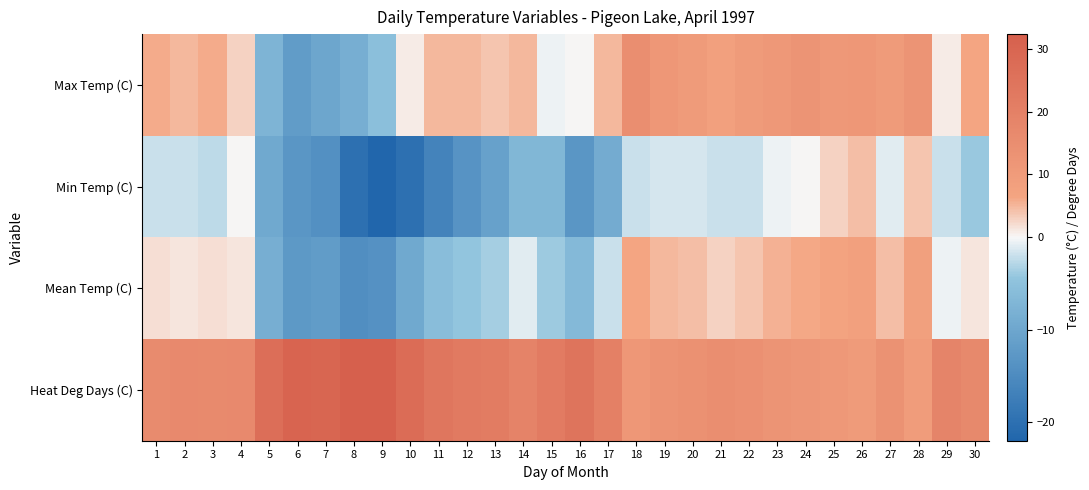

Reading left to right, transcribe all the data shown in this chart.

Max Temp (C): 1=6.0	2=5.0	3=6.0	4=3.0	5=-7.5	6=-12.0	7=-10.0	8=-8.5	9=-5.5	10=1.0	11=5.0	12=5.0	13=4.0	14=5.0	15=-0.5	16=0.0	17=5.0	18=15.0	19=11.5	20=10.0	21=8.0	22=10.0	23=11.0	24=12.5	25=11.0	26=11.5	27=10.0	28=12.5	29=1.0	30=6.5
Min Temp (C): 1=-2.0	2=-2.0	3=-2.5	4=0.0	5=-9.5	6=-13.0	7=-14.0	8=-20.0	9=-22.0	10=-20.0	11=-16.5	12=-13.5	13=-11.0	14=-7.0	15=-7.0	16=-13.0	17=-9.0	18=-2.0	19=-1.5	20=-1.5	21=-2.0	22=-2.0	23=-0.5	24=0.0	25=3.0	26=4.5	27=-1.0	28=4.0	29=-2.0	30=-4.0
Mean Temp (C): 1=2.0	2=1.5	3=1.8	4=1.5	5=-8.5	6=-12.5	7=-12.0	8=-14.3	9=-13.8	10=-9.5	11=-5.8	12=-4.3	13=-3.5	14=-1.0	15=-3.8	16=-6.5	17=-2.0	18=6.5	19=5.0	20=4.3	21=3.0	22=4.0	23=5.3	24=6.3	25=7.0	26=8.0	27=4.5	28=8.3	29=-0.5	30=1.3
Heat Deg Days (C): 1=16.0	2=16.5	3=16.2	4=16.5	5=26.5	6=30.5	7=30.0	8=32.3	9=31.8	10=27.5	11=23.8	12=22.3	13=21.5	14=19.0	15=21.8	16=24.5	17=20.0	18=11.5	19=13.0	20=13.7	21=15.0	22=14.0	23=12.7	24=11.7	25=11.0	26=10.0	27=13.5	28=9.7	29=18.5	30=16.7